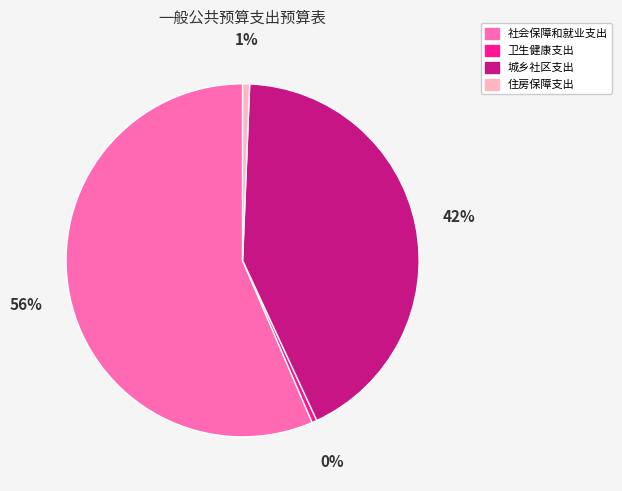

Which slice represents more than half of the pie?

社会保障和就业支出